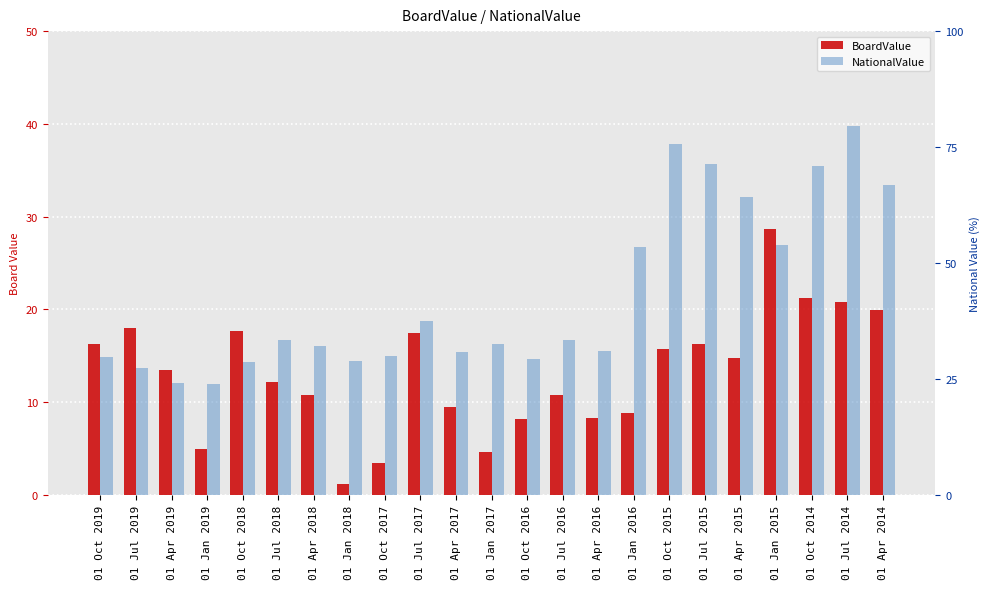

At how many categories does at least one series exceed 8?

23